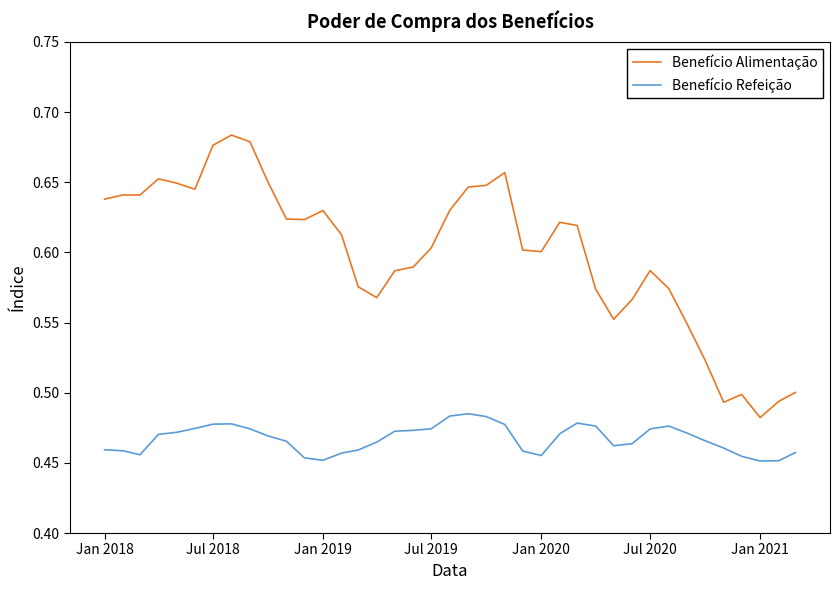

List the series in order of their peak value, highest first.

Benefício Alimentação, Benefício Refeição